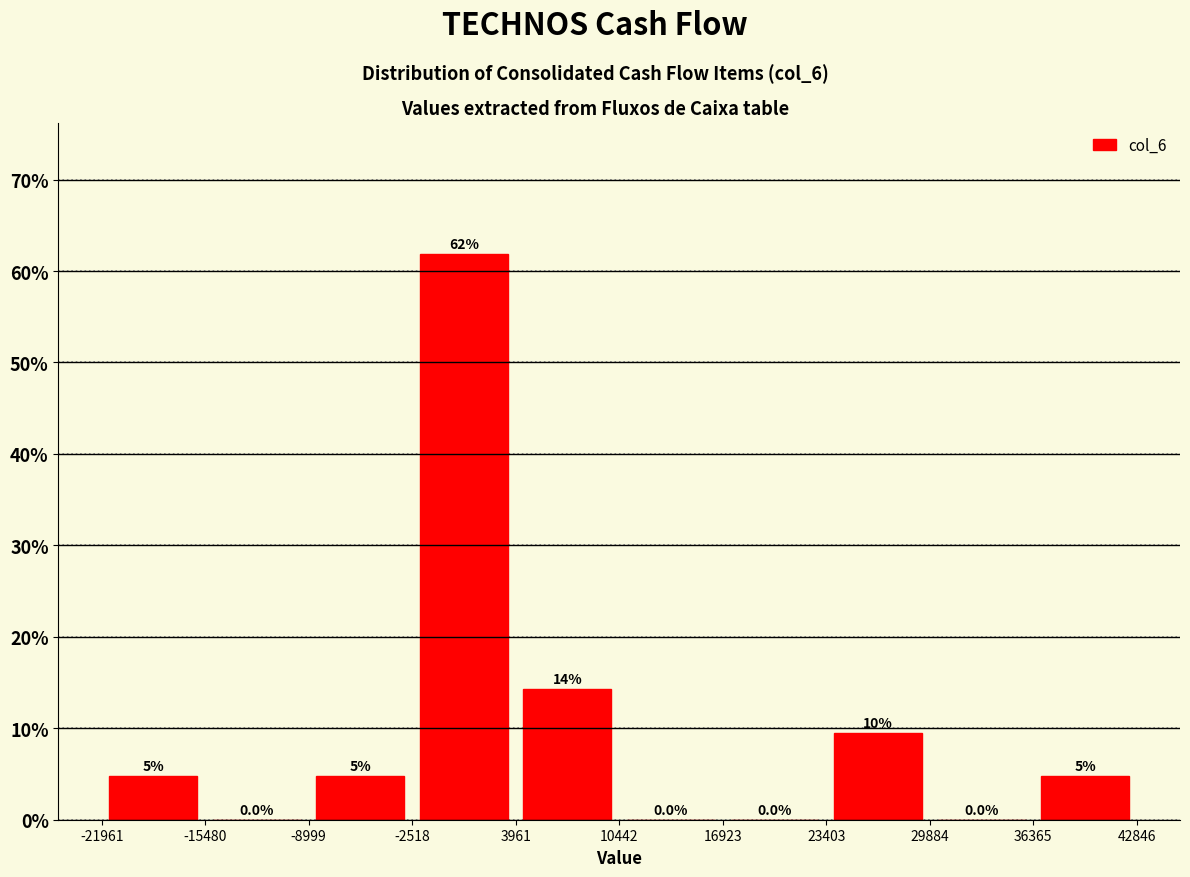

Over which range of the x-axis is the bar tallest?

-2518 to 3961